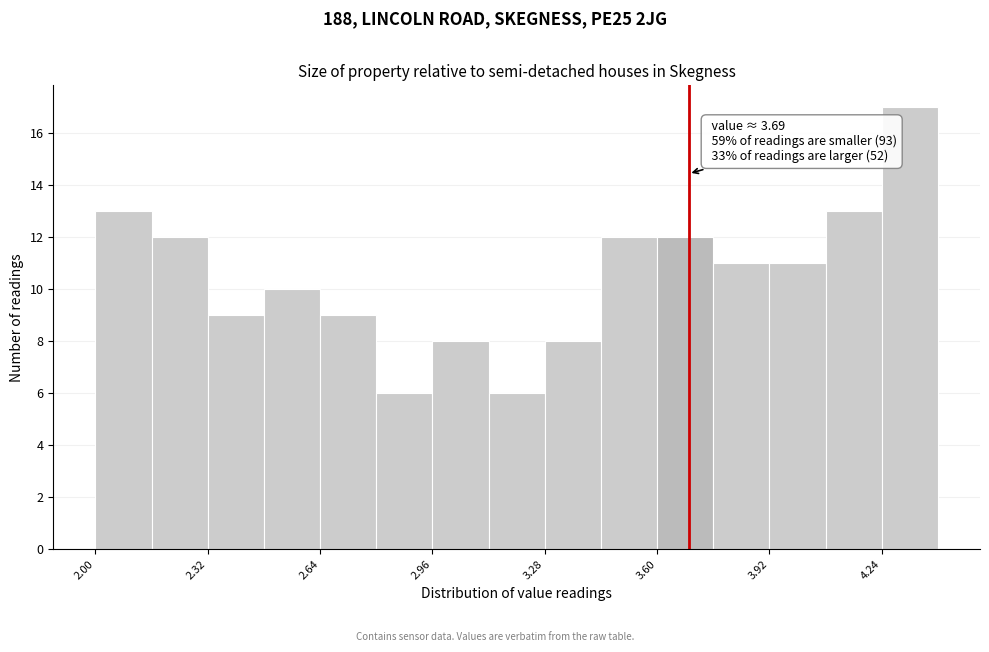

Around what value on the x-axis is the tallest bar? Give the approximate position of its centre, as read against the axis.

4.30